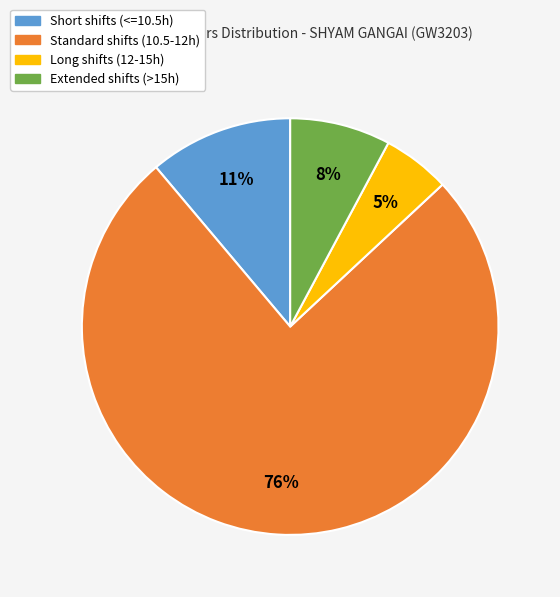

To the nearest percent, what is the difference between the largest and smallest slice percentages?

71%